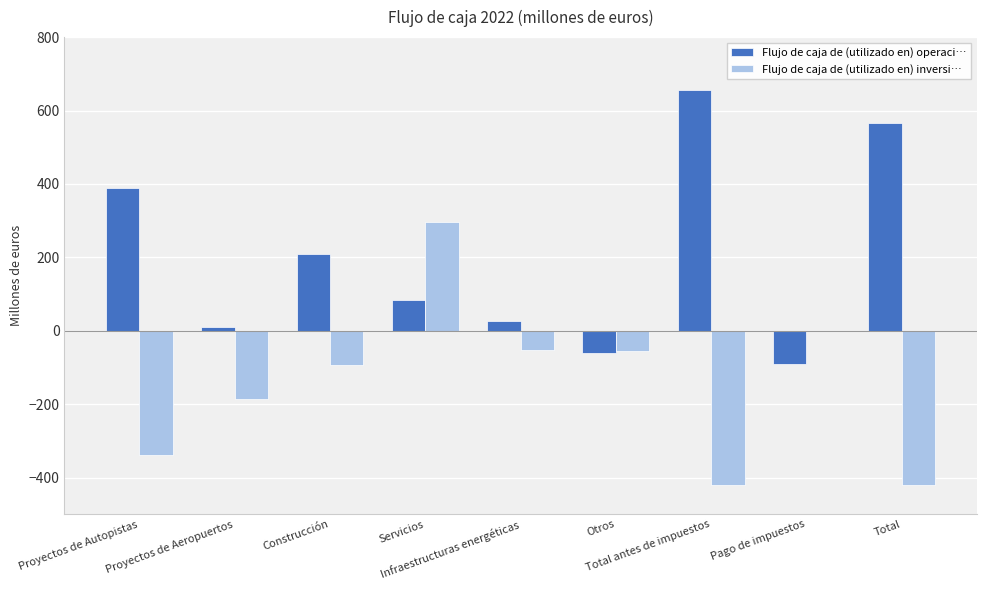

What is the sum of all Flujo de caja de (utilizado en) inversi… values?

-1270